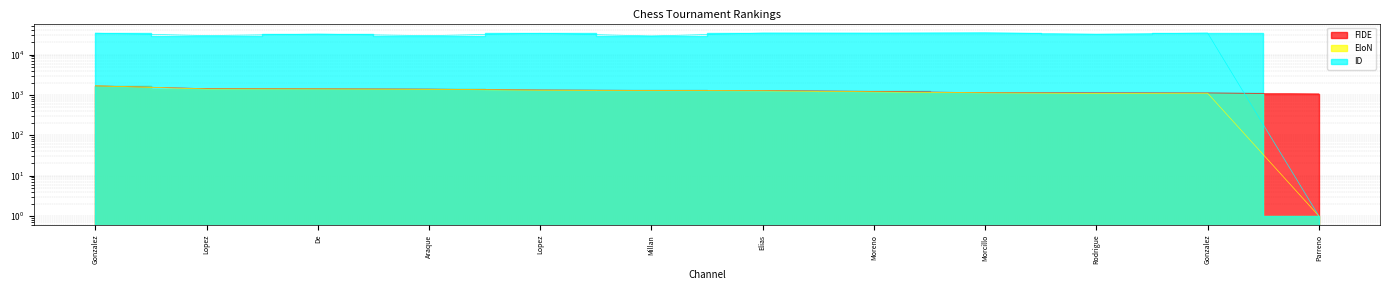

At which category does ID reach its first local valley?

Lopez